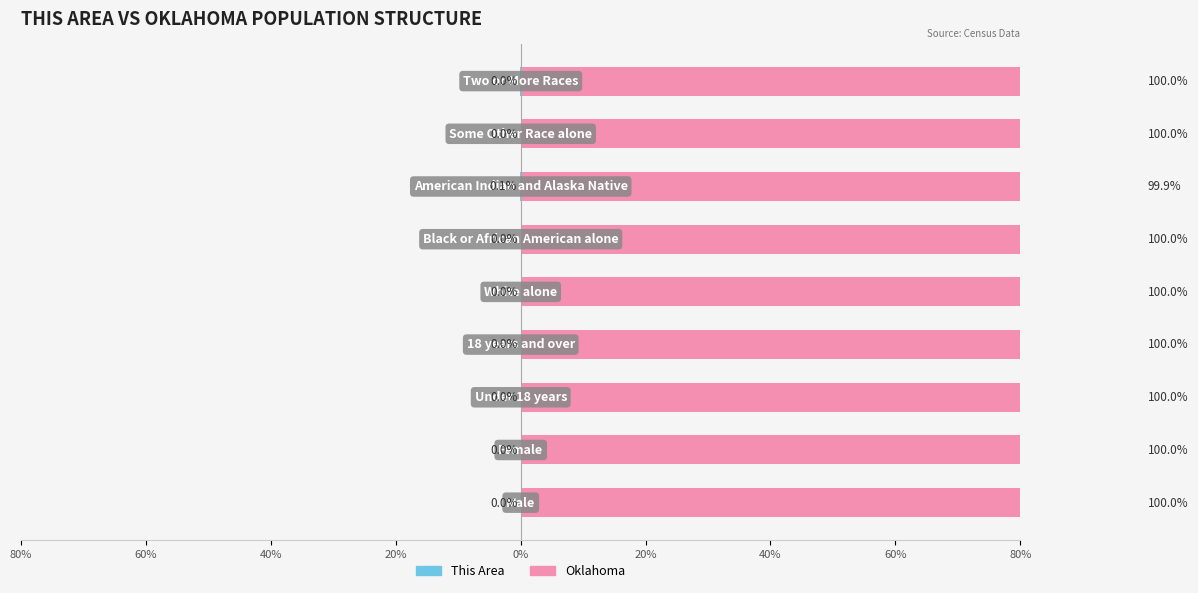

Reading left to right, what are all the values shown in this chart?

This Area: 80%=-0.0	60%=-0.0	40%=-0.0	20%=-0.0	0%=-0.0	20%=-0.0	40%=-0.1	60%=-0.0	80%=-0.0
Oklahoma: 80%=100.0	60%=100.0	40%=100.0	20%=100.0	0%=100.0	20%=100.0	40%=99.9	60%=100.0	80%=100.0